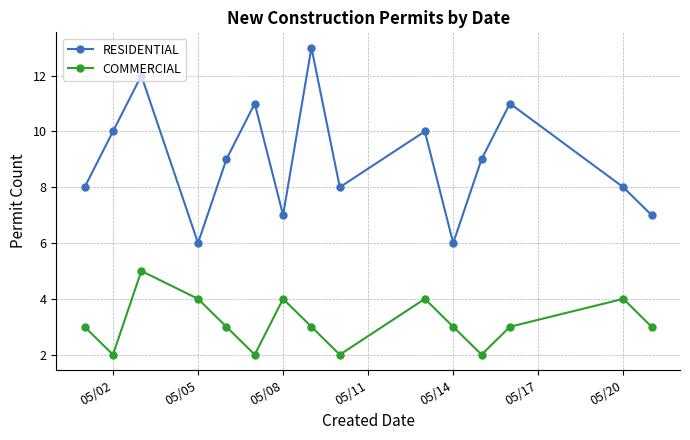

Which series has the largest range (max minus min)?

RESIDENTIAL